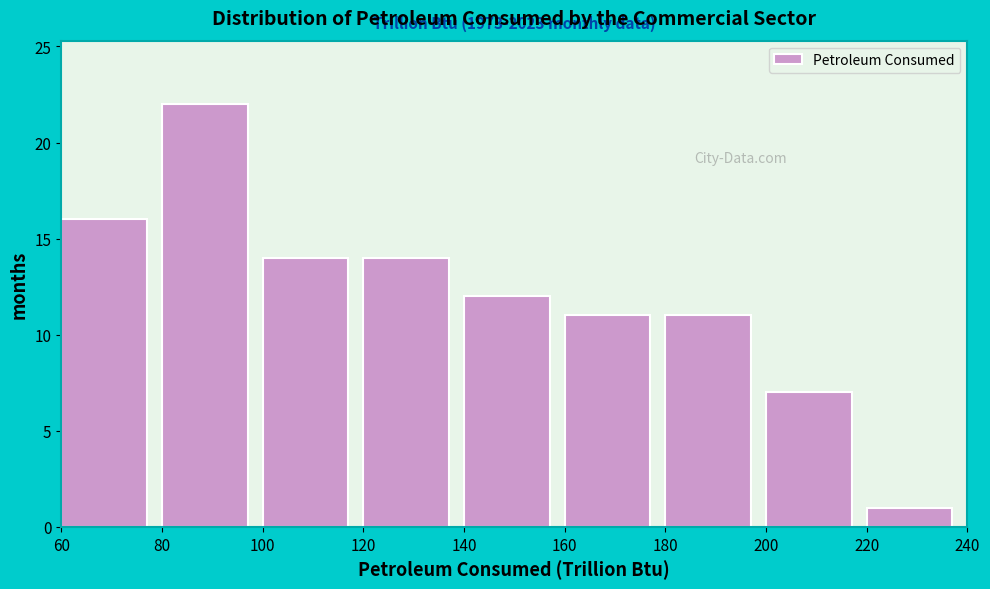

Over which range of the x-axis is the bar tallest?

80 to 100